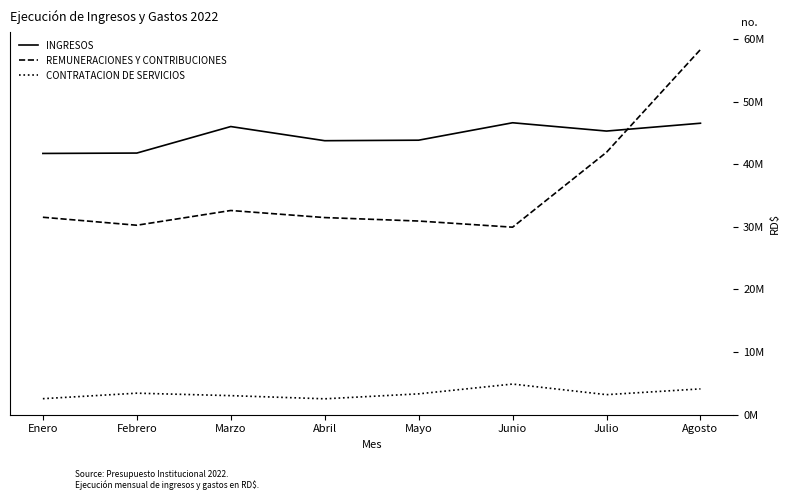

True or false: REMUNERACIONES Y CONTRIBUCIONES and INGRESOS intersect in this chart.

True